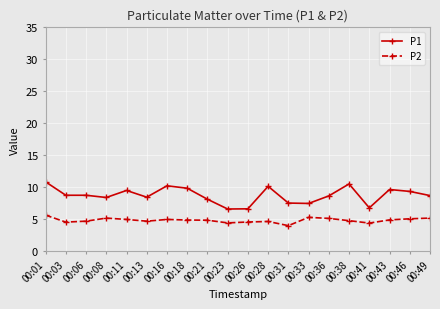

What is the minimum value for P2?

4.0